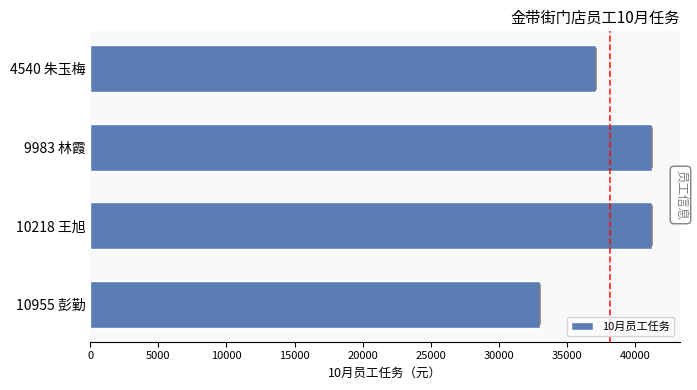

What is the difference between the maximum and minimum values?

8250.8